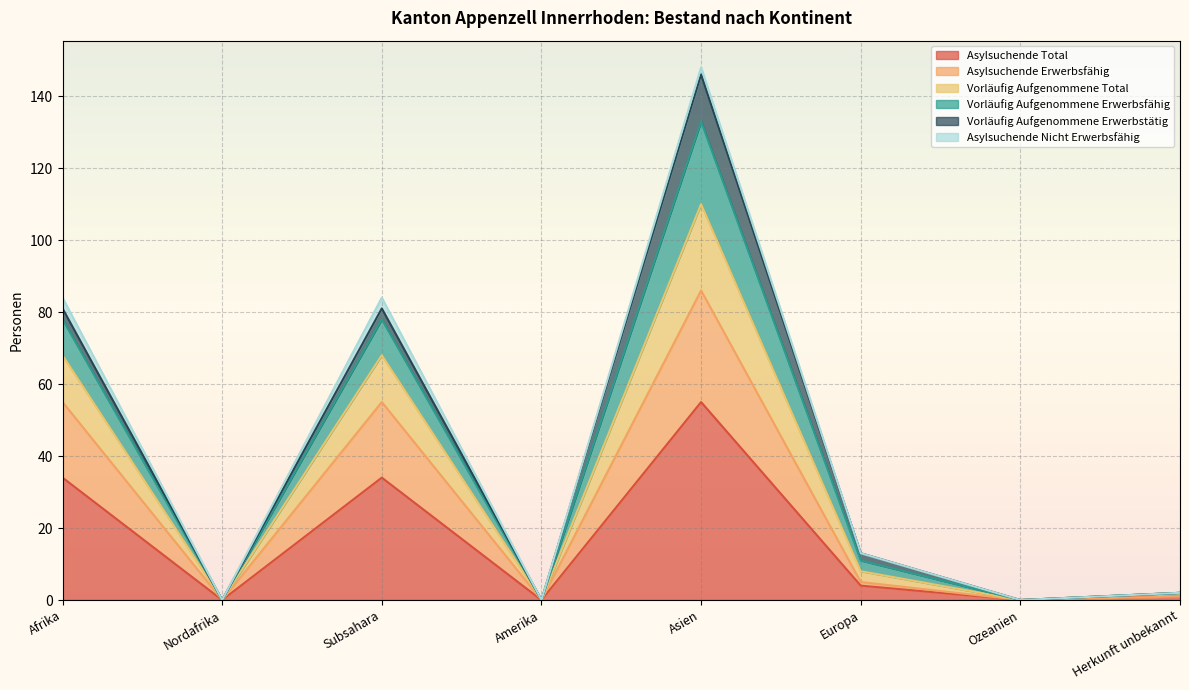

At which category is the sum across all series the highest?

Asien